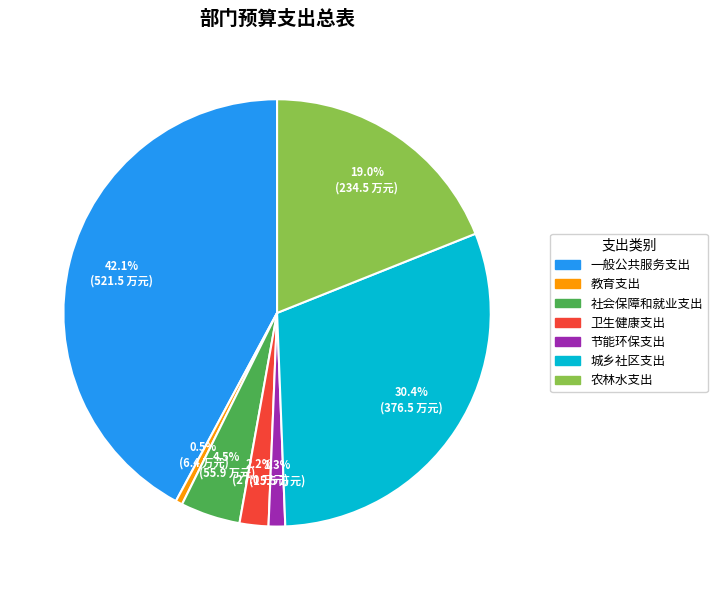

How many slices are in this pie chart?

7